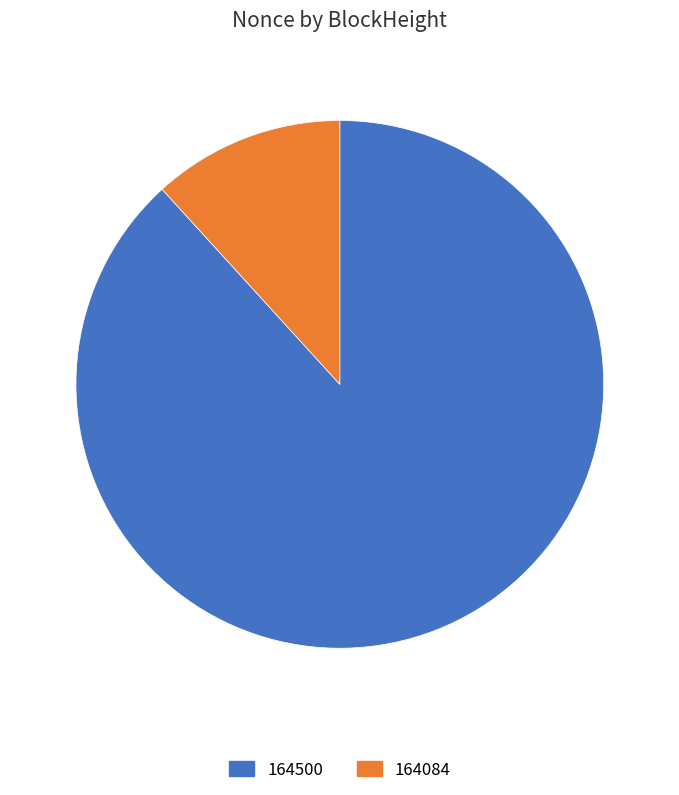

Count the number of slices in the pie.

2